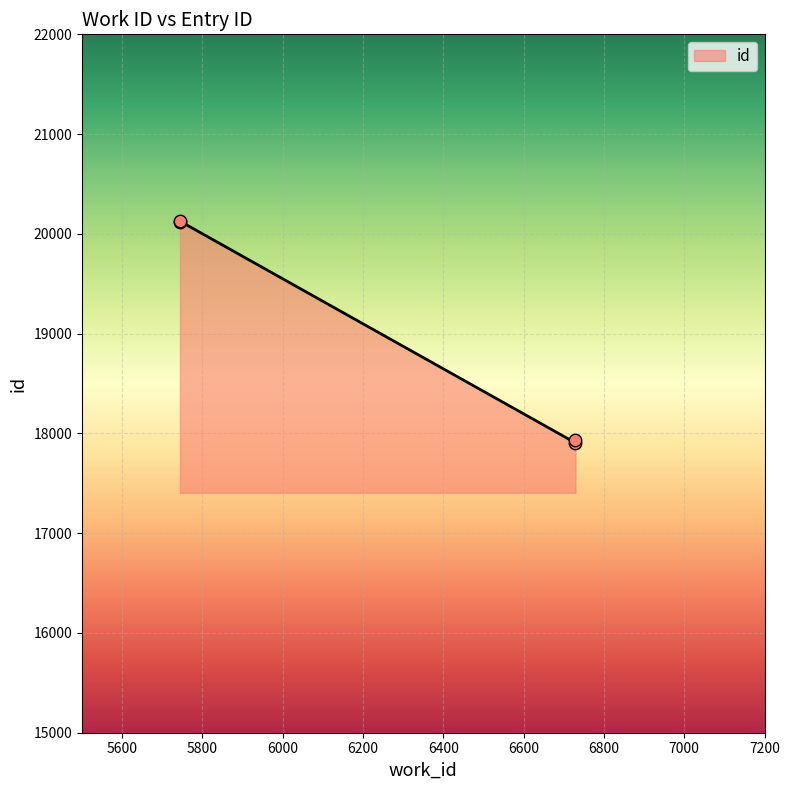

What is the change in value from 5744 to 5744?

+12